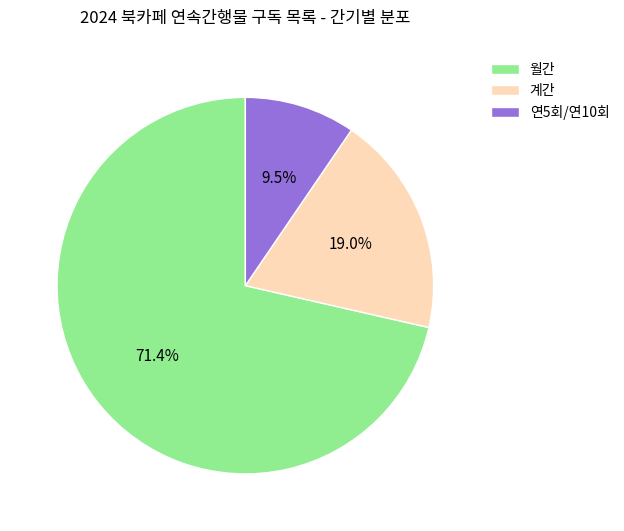

To the nearest percent, what is the difference between the largest and smallest slice percentages?

62%